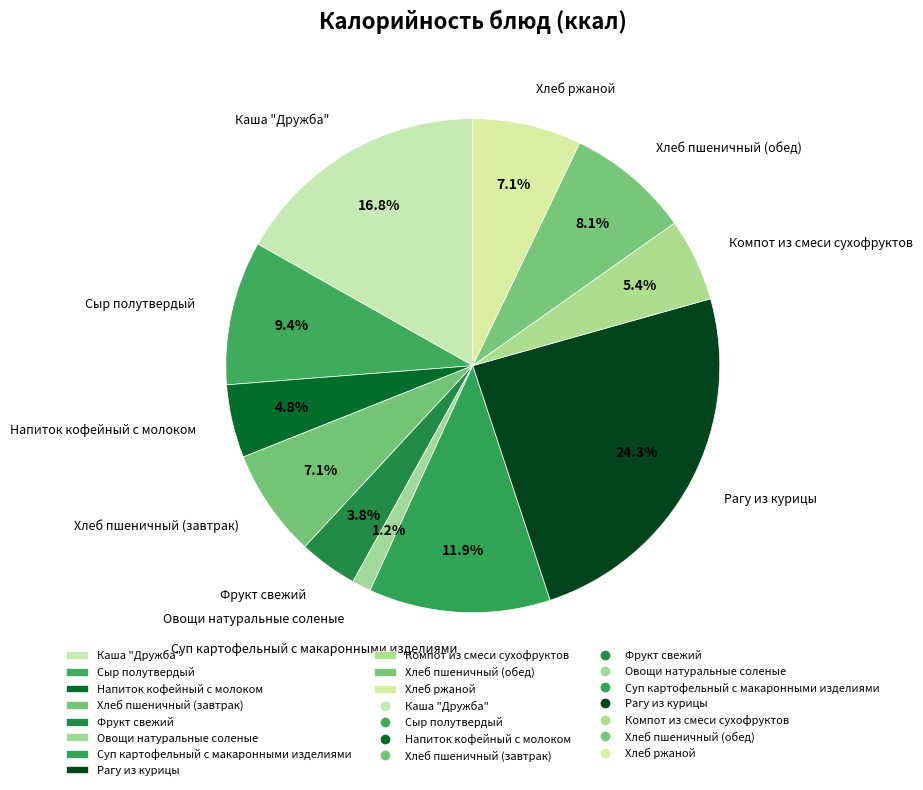

Count the number of slices in the pie.

11